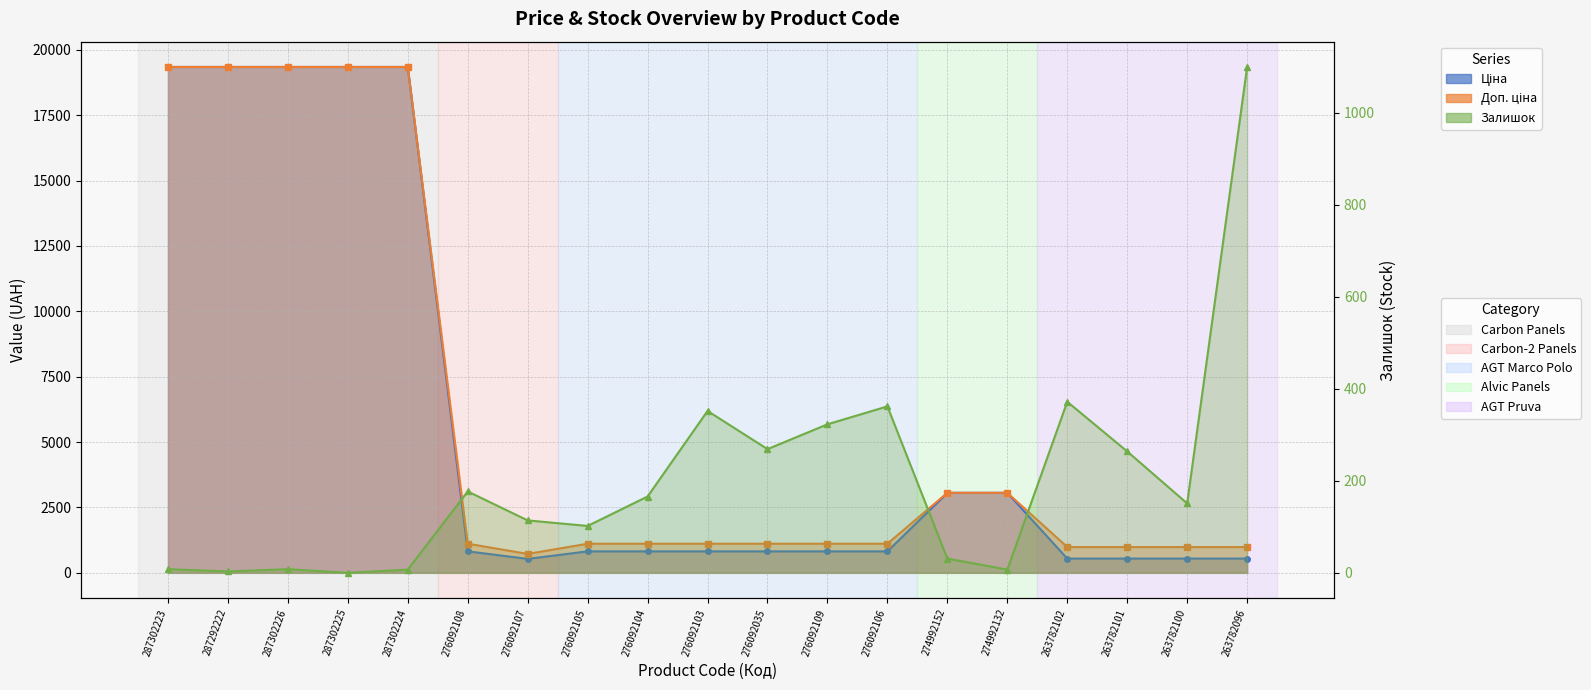

Where is the first local maximum?

287302226